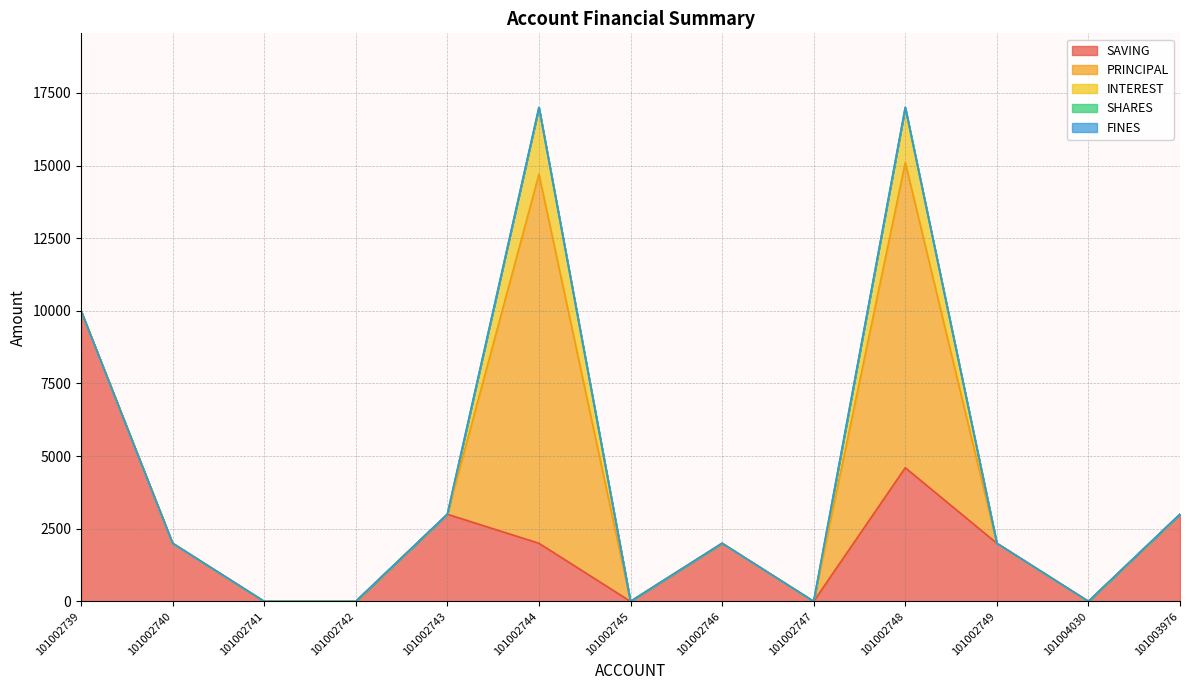

Reading left to right, extract all data points from this chart.

SAVING: 101002739=10000	101002740=2000	101002741=0	101002742=0	101002743=3000	101002744=2000	101002745=0	101002746=2000	101002747=0	101002748=4600	101002749=2000	101004030=0	101003976=3000
PRINCIPAL: 101002739=0	101002740=0	101002741=0	101002742=0	101002743=0	101002744=12700	101002745=0	101002746=0	101002747=0	101002748=10500	101002749=0	101004030=0	101003976=0
INTEREST: 101002739=0	101002740=0	101002741=0	101002742=0	101002743=0	101002744=2300	101002745=0	101002746=0	101002747=0	101002748=1900	101002749=0	101004030=0	101003976=0
SHARES: 101002739=0	101002740=0	101002741=0	101002742=0	101002743=0	101002744=0	101002745=0	101002746=0	101002747=0	101002748=0	101002749=0	101004030=1	101003976=1
FINES: 101002739=0	101002740=0	101002741=0	101002742=0	101002743=0	101002744=0	101002745=0	101002746=0	101002747=0	101002748=0	101002749=0	101004030=0	101003976=0